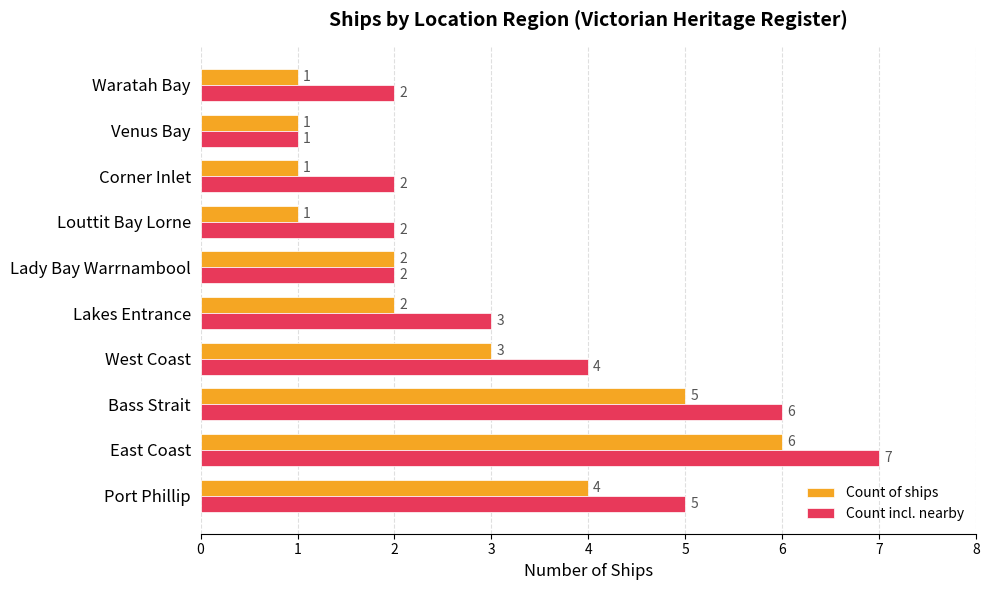

At which category is the sum across all series the highest?

East Coast